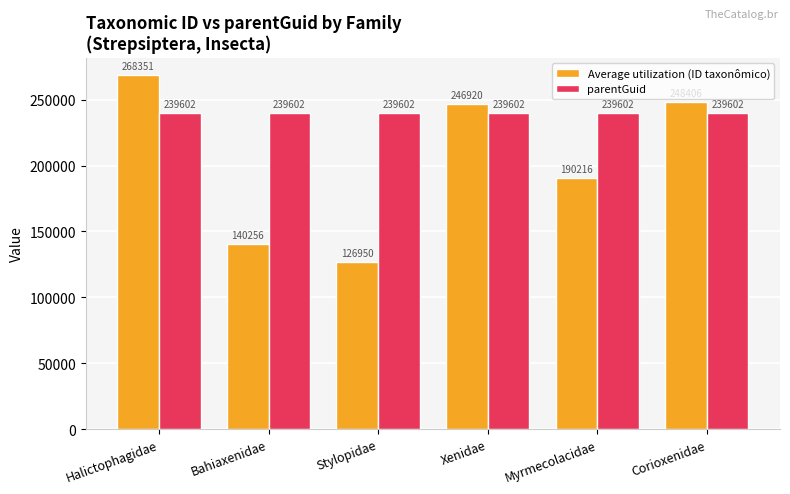

Is it true that Average utilization (ID taxonômico) equals 98823 at Corioxenidae?

False